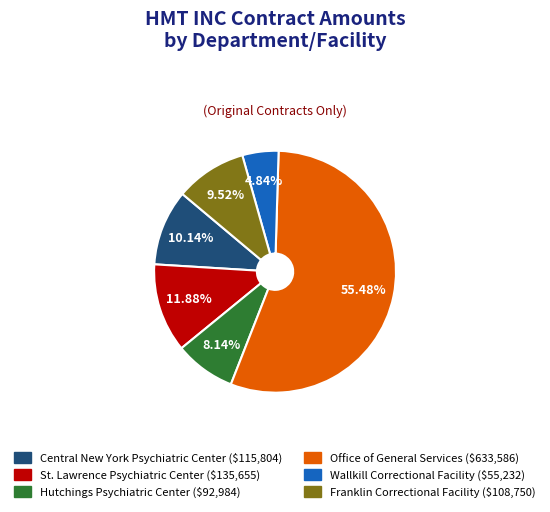

Which has a higher value, Wallkill Correctional Facility or Central New York Psychiatric Center?

Central New York Psychiatric Center